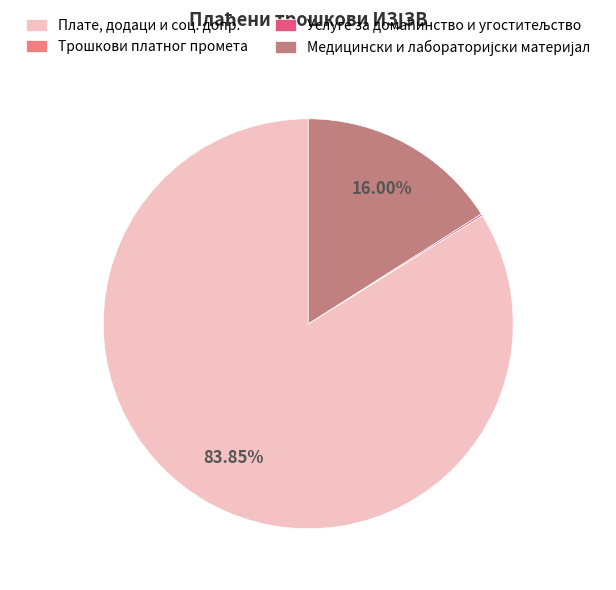

Which category has the biggest portion of the pie?

Плате, додаци и соц. допр.